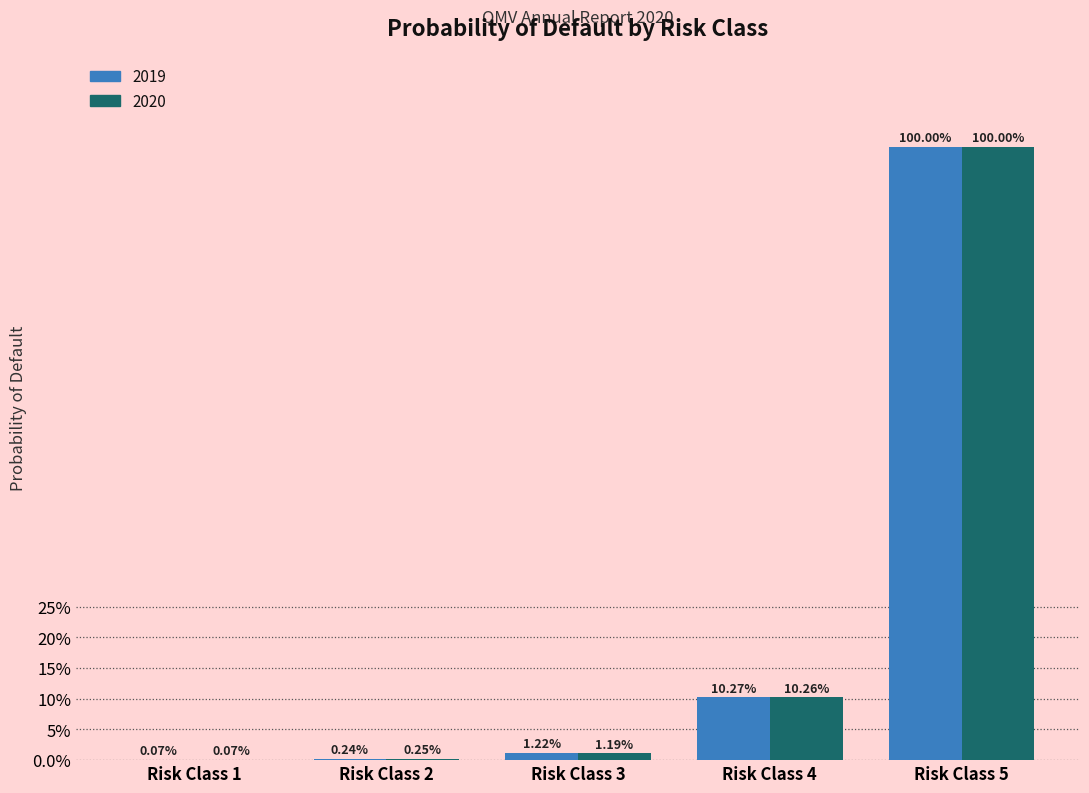

Rank the series at Risk Class 4 from highest to lowest value.

2019, 2020